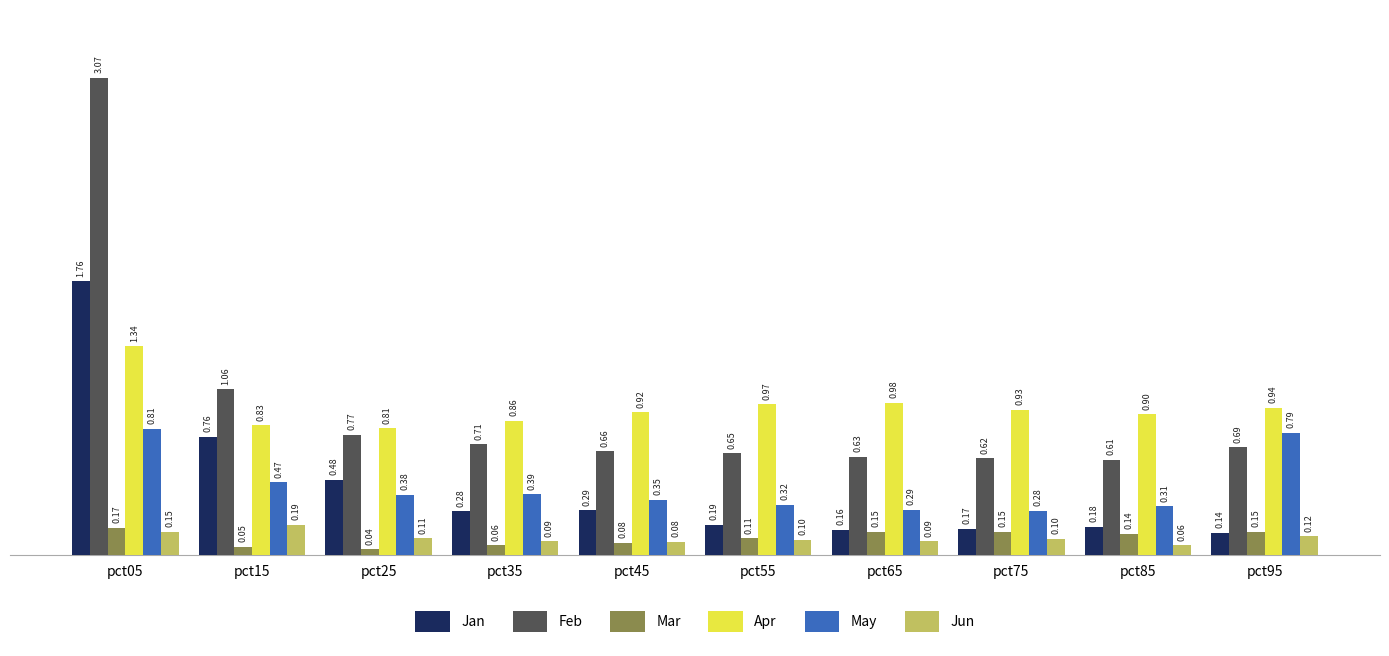

Is the value of Mar at pct85 greater than the value of Apr at pct05?

No